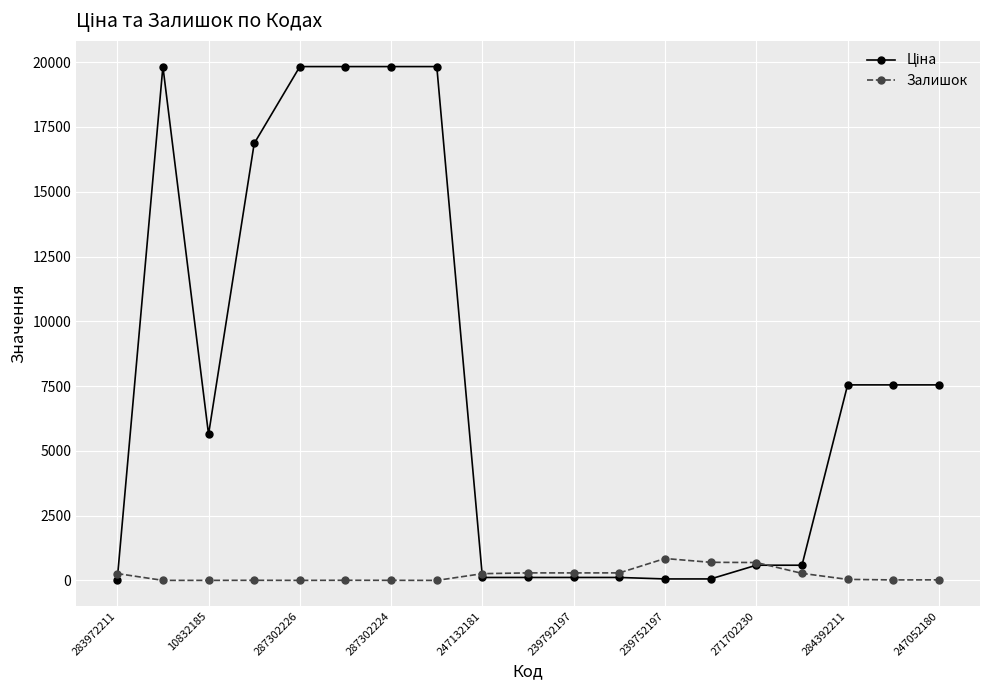

What is the greatest value displayed?

19831.1